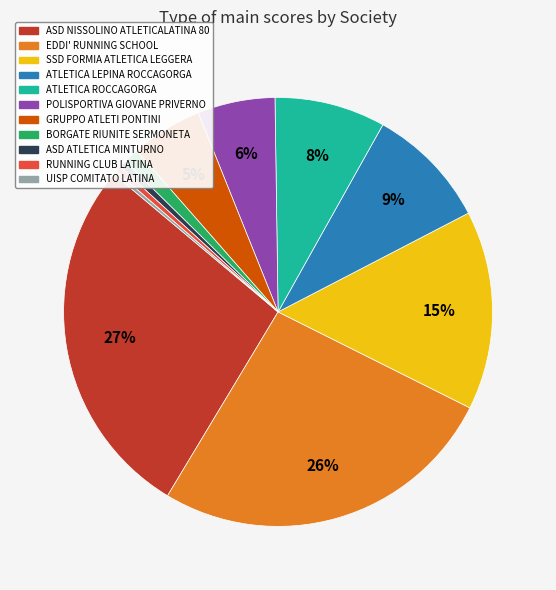

Is it true that BORGATE RIUNITE SERMONETA is 1% of the pie?

True